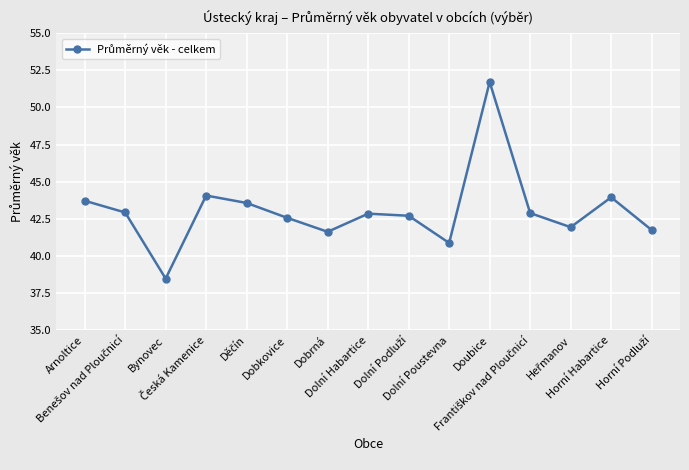

What is the greatest value displayed?

51.7